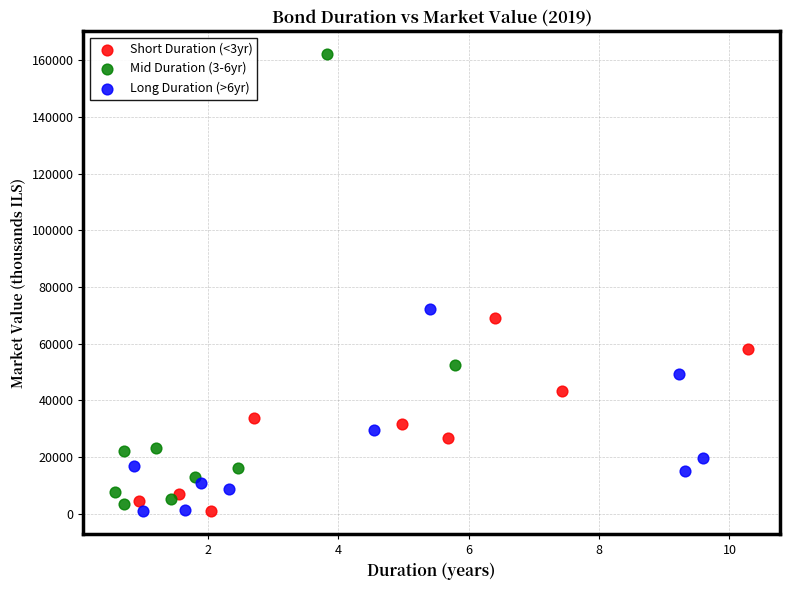

Which series has the largest Y range (max minus min)?

Mid Duration (3-6yr)